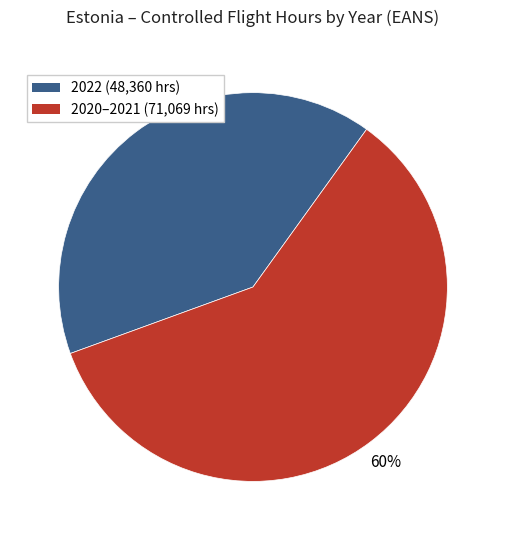

Is there a majority slice in this chart?

Yes